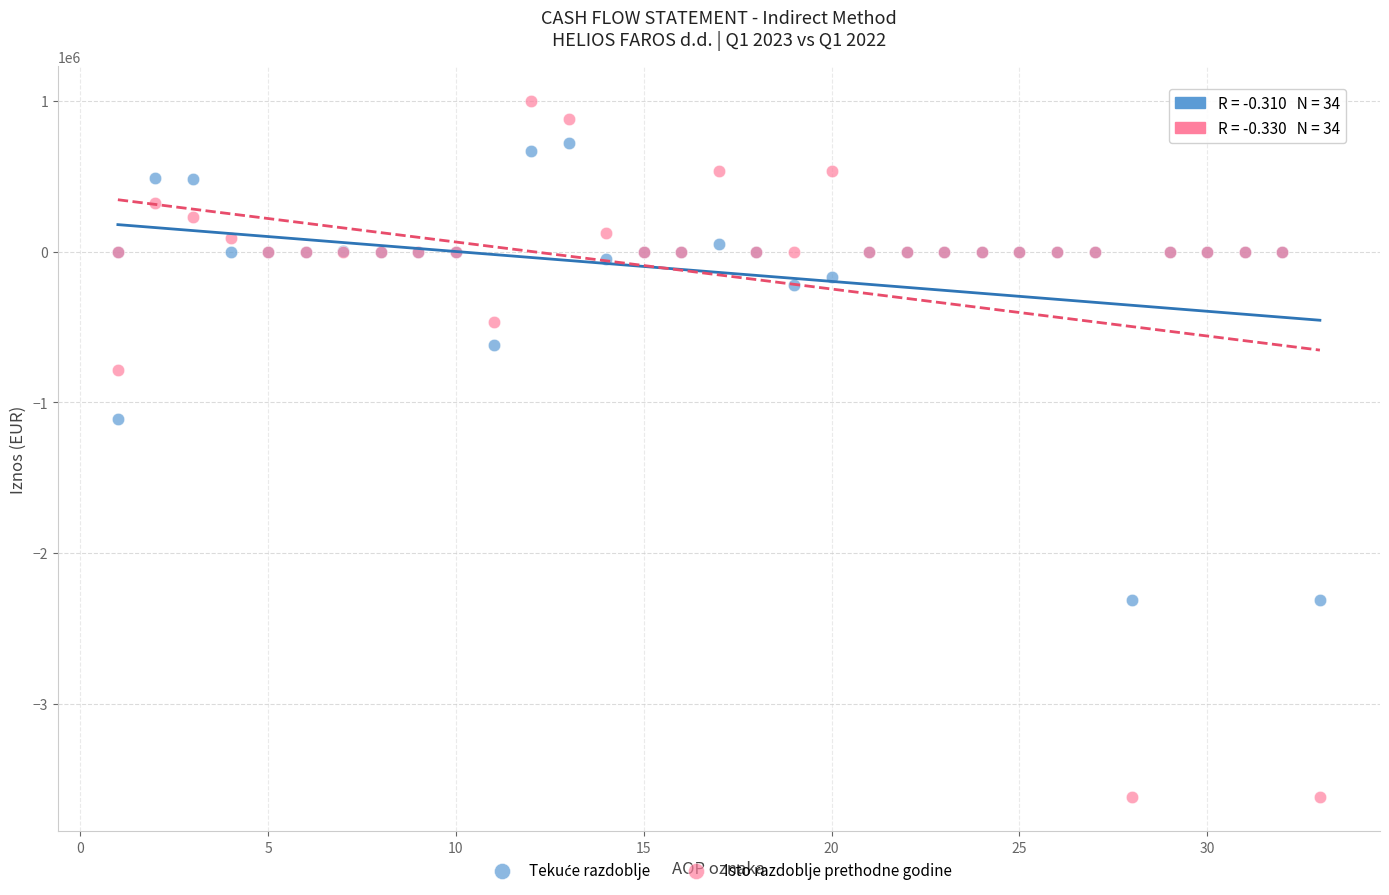

Which series contains the highest Y value?

Isto razdoblje prethodne godine